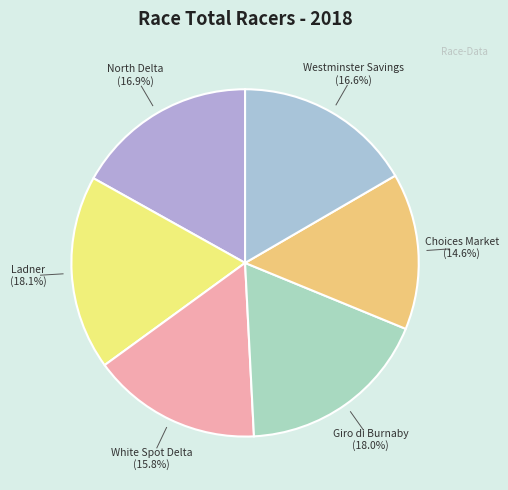

Count the number of slices in the pie.

6